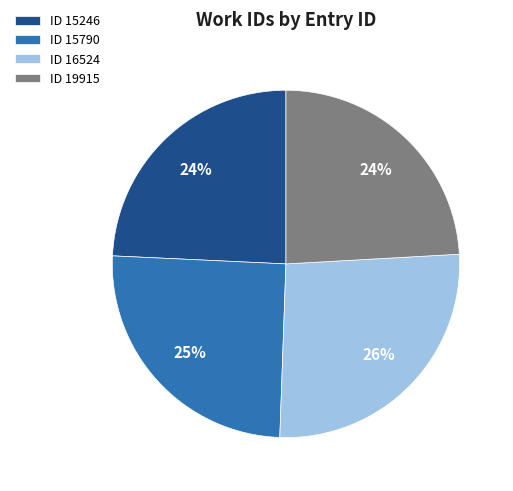

Do ID 16524 and ID 15790 together represent more than half of the pie?

Yes